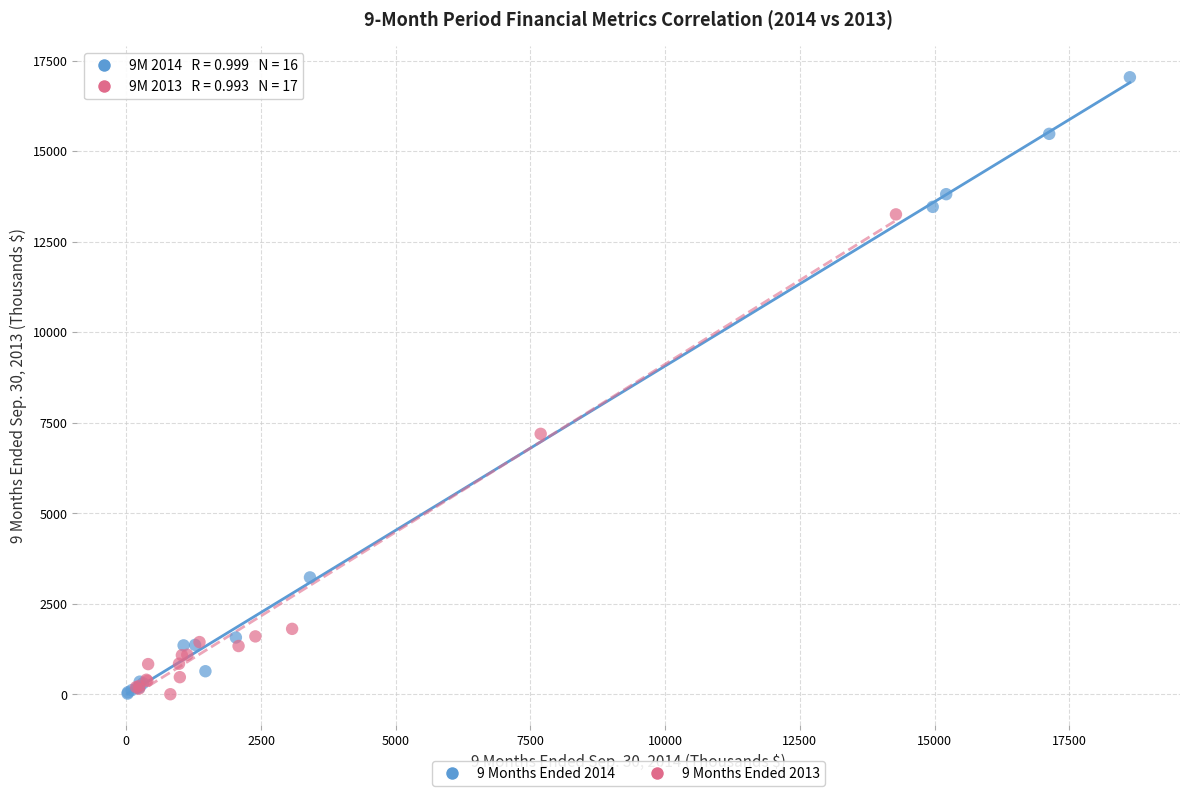

Which series reaches the maximum Y coordinate?

9 Months Ended 2014